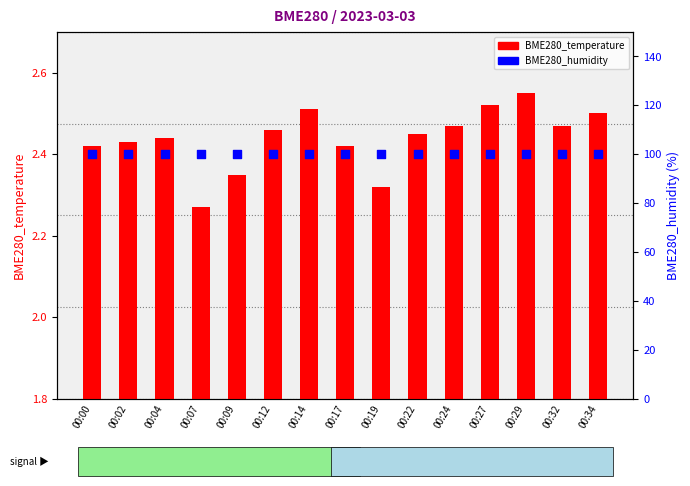

Is the value of BME280_humidity at 00:14 greater than the value of BME280_temperature at 00:12?

Yes